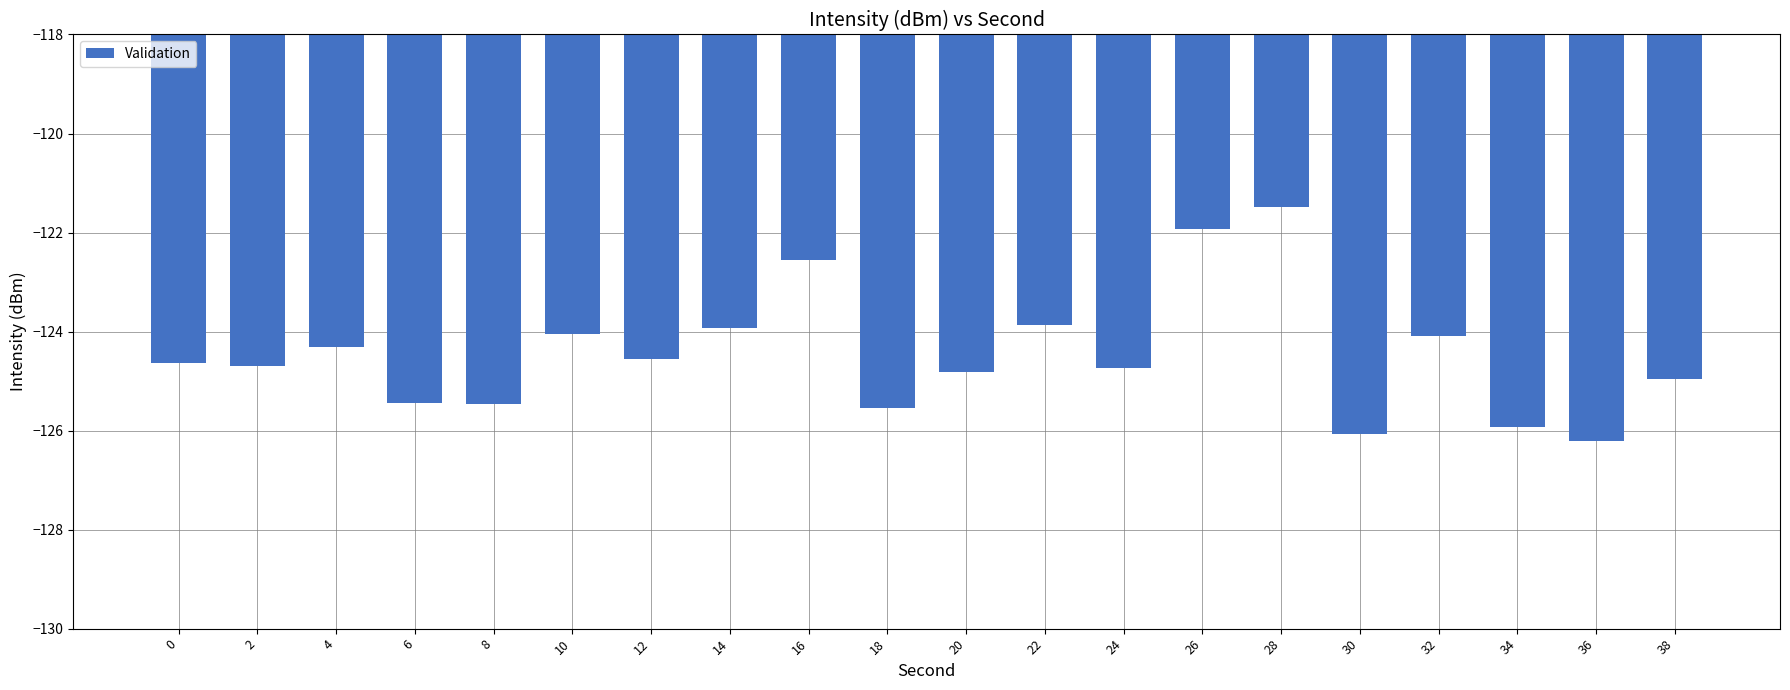

How many series are shown in this chart?

1